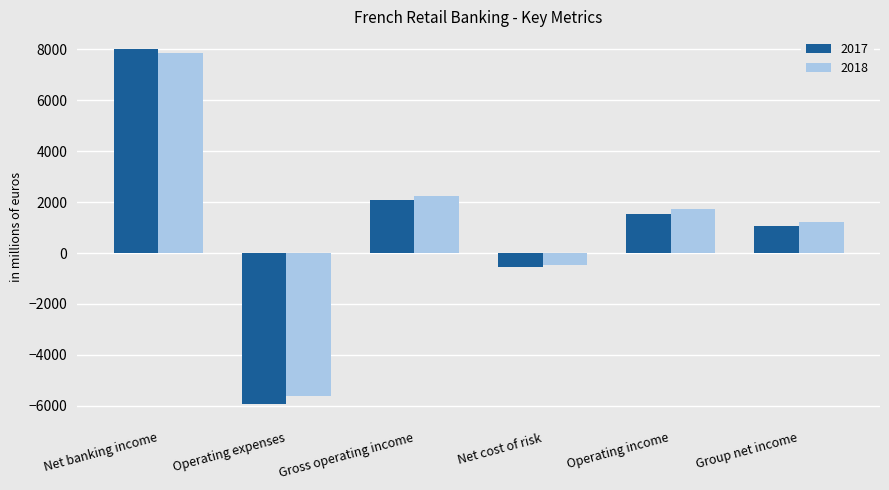

How many bars are there in total?

12